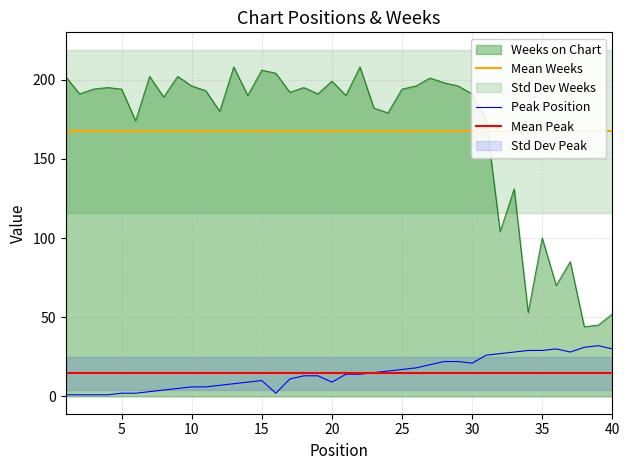

True or false: Weeks on Chart and Peak Position cross at least once.

False